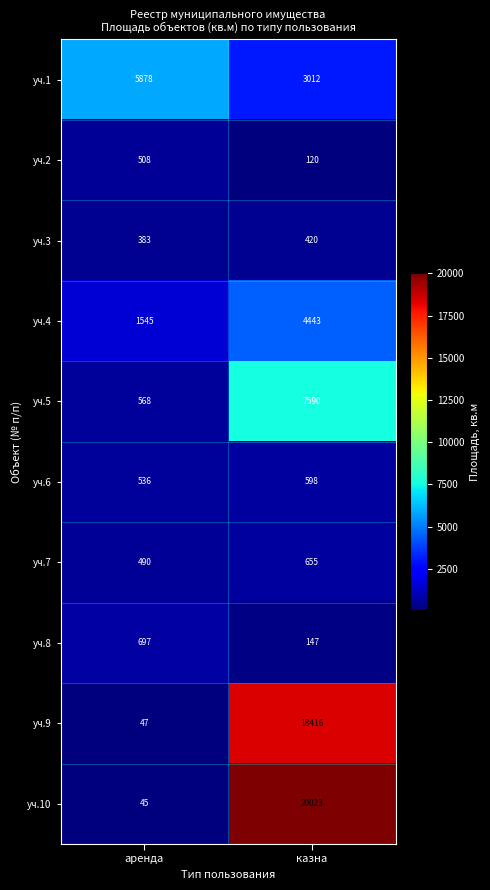

The уч.4 series shows 6398 at казна. True or false?

False